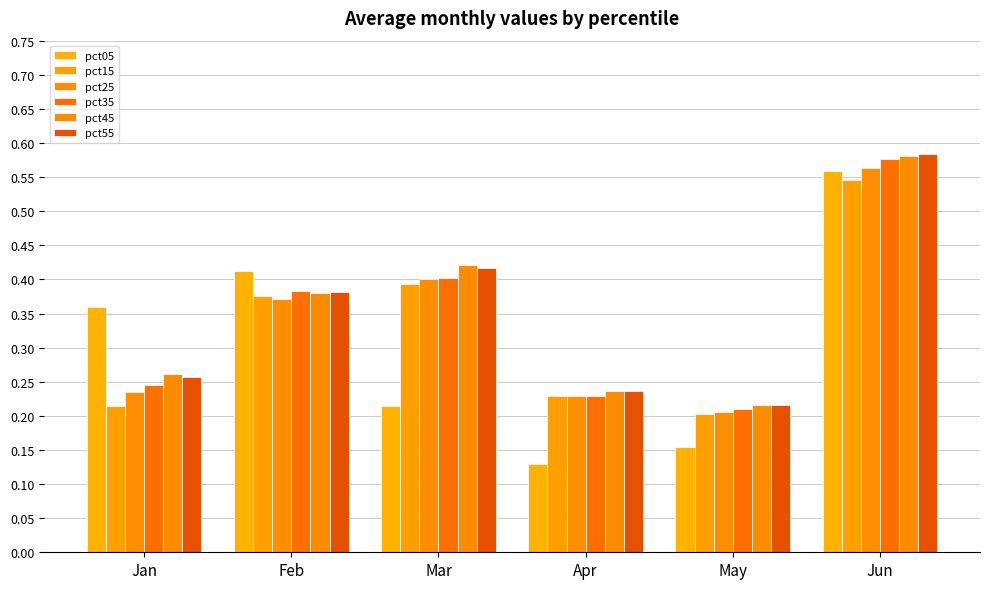

Does the chart contain any negative values?

No